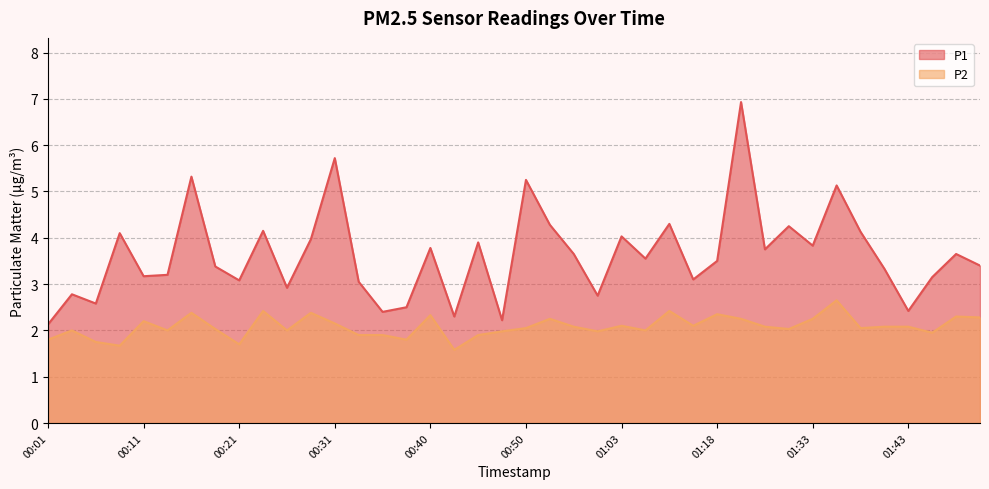

What is the average value of the P1 series?

3.6